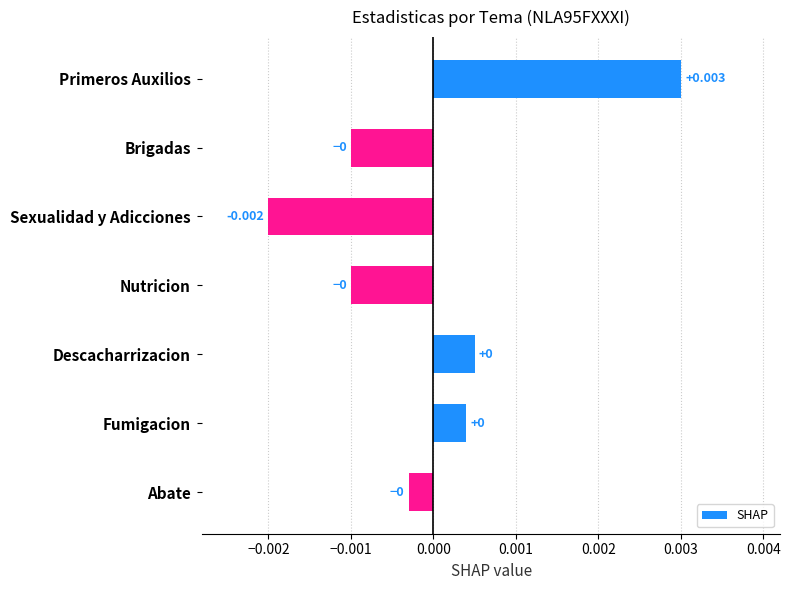

Between Brigadas and Descacharrizacion, which is larger?

Descacharrizacion